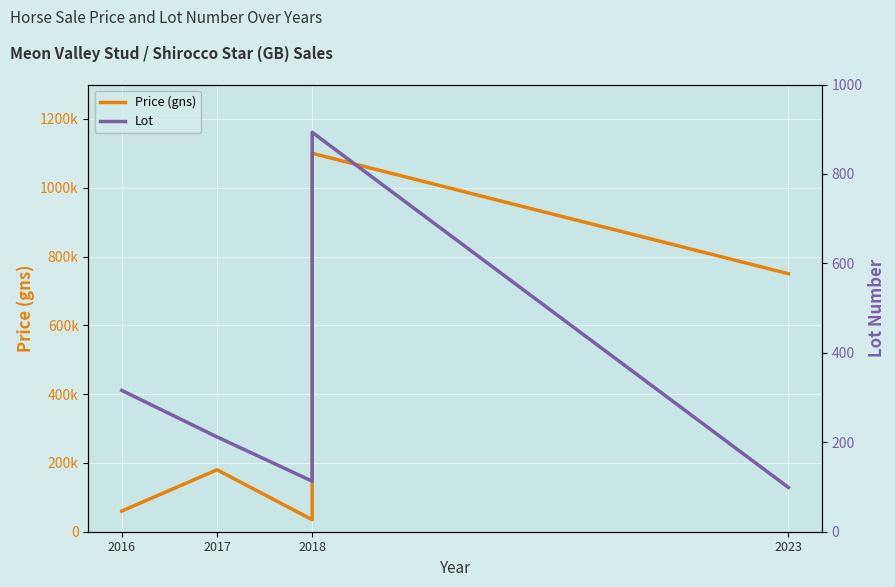

Rank the series by their maximum value, from lowest to highest.

Lot, Price (gns)